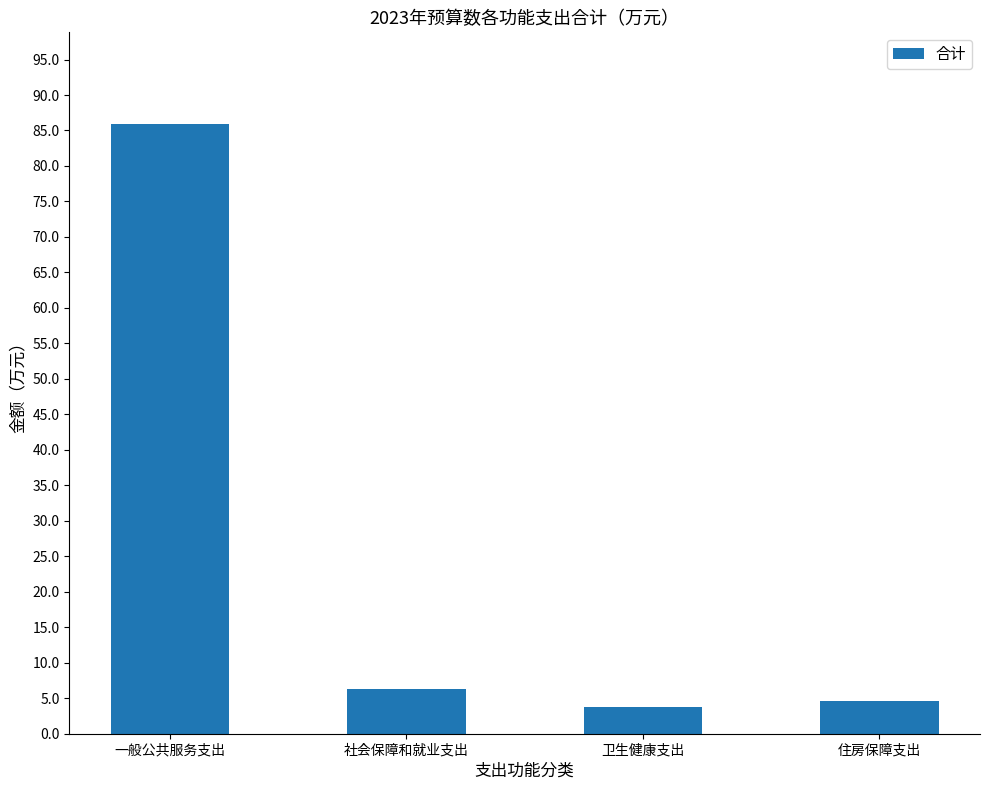

What is the smallest value displayed?

3.8